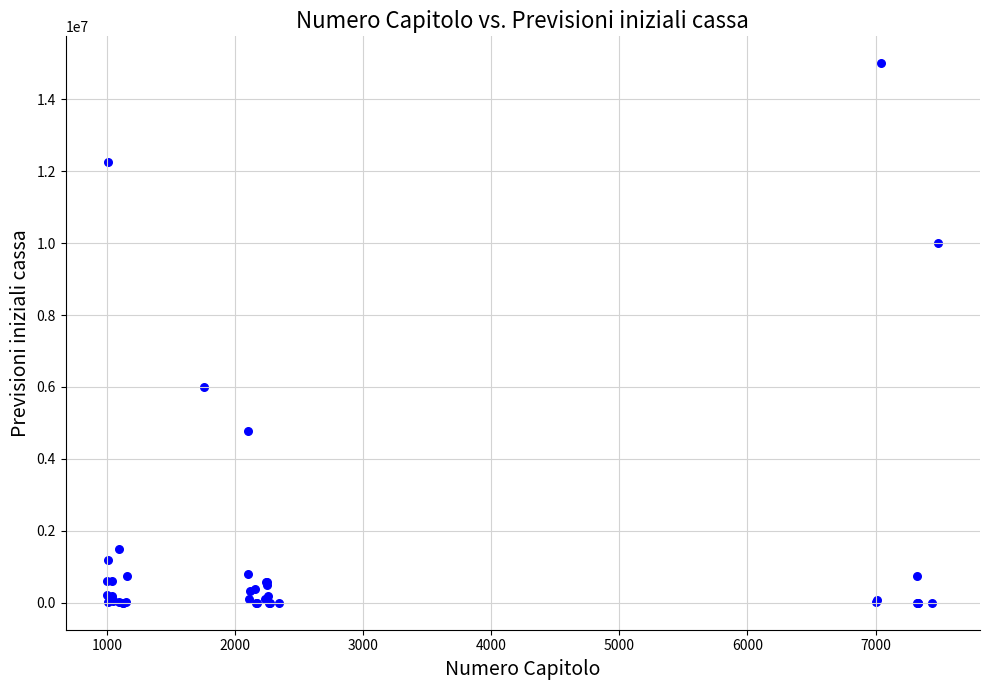

What Y value in the scatter plot is closest to 7500000?

6000000